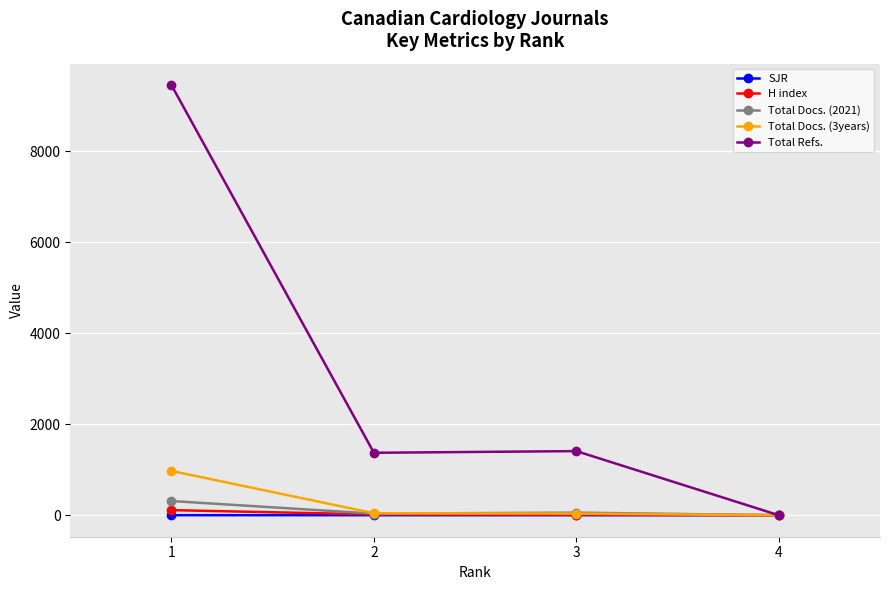

What is the difference between the SJR values at 1 and 4?

0.6